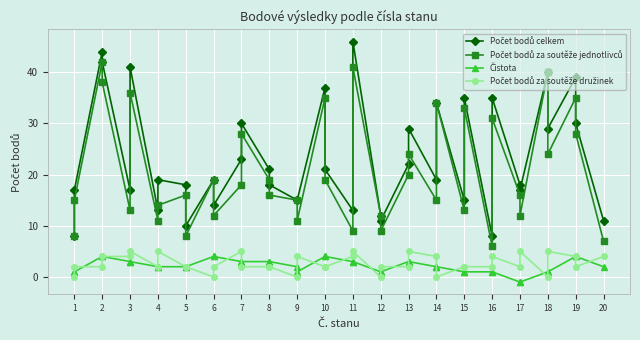

How many values in the Počet bodů za soutěže družinek series are below 2?

6